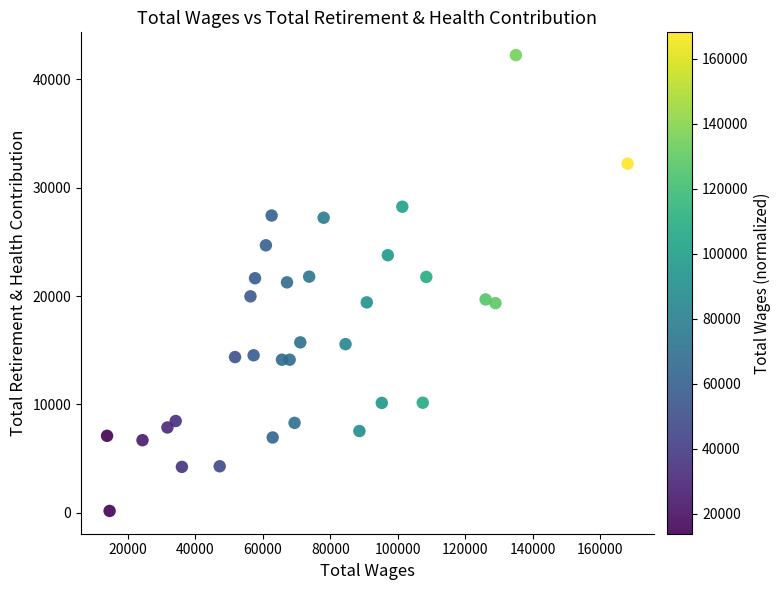

What is the range of Y values (max minus min)?

42083